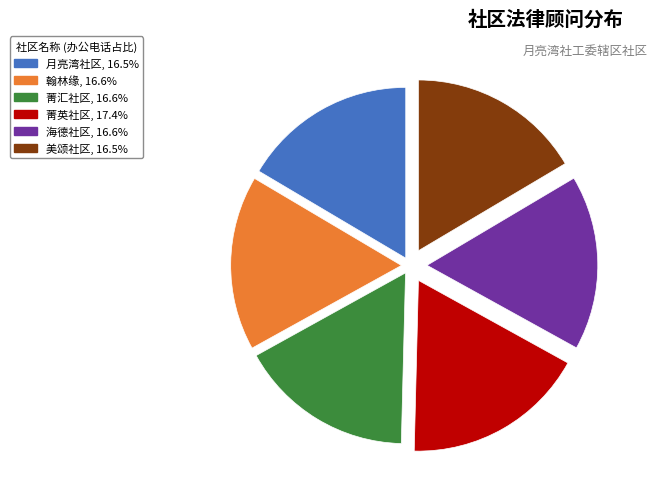

Do 美颂社区, 16.5% and 月亮湾社区, 16.5% together represent more than half of the pie?

No